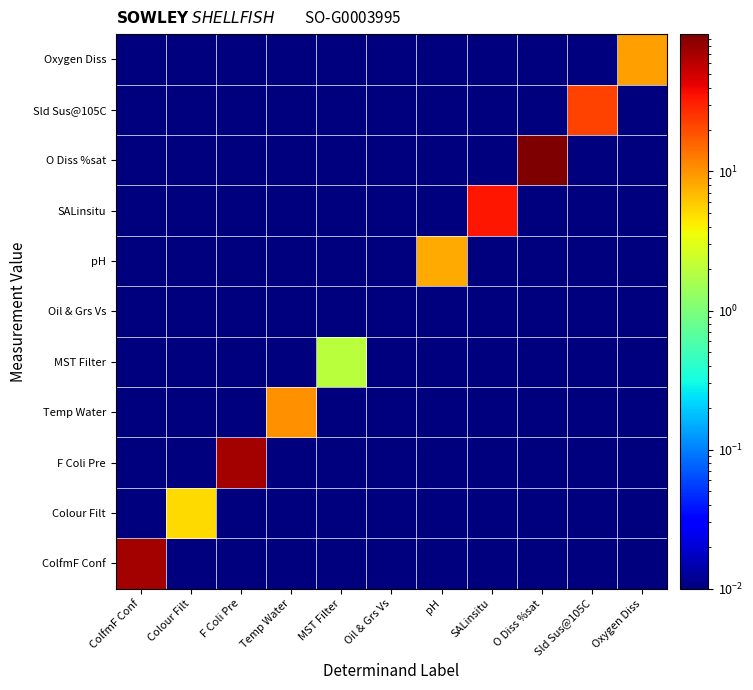

Between F Coli Pre and O Diss %sat, which is larger?

F Coli Pre